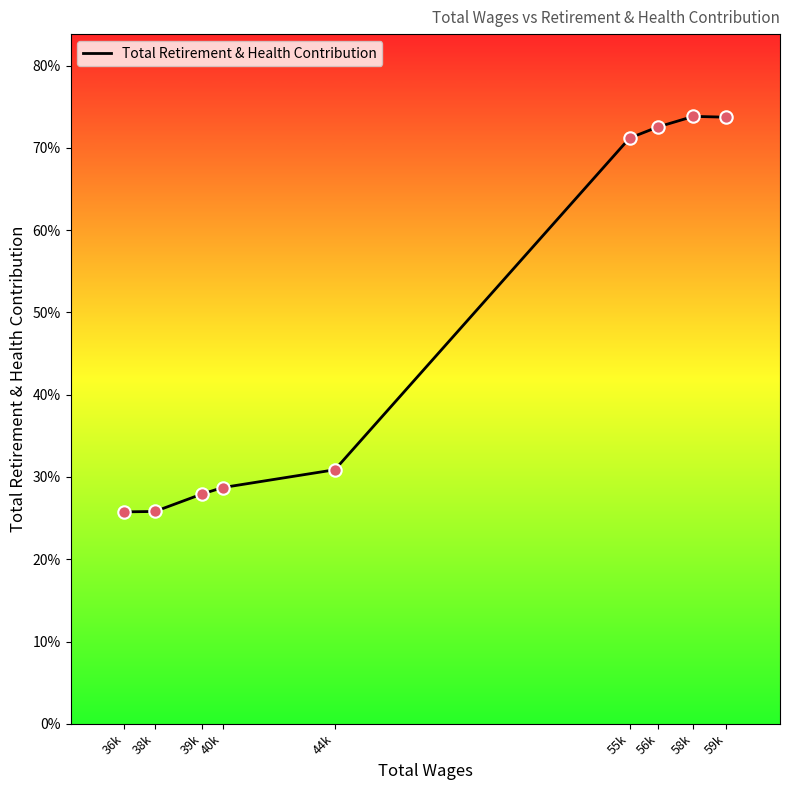

What is the ratio of the value at 59k to the value at 58k?

1.0